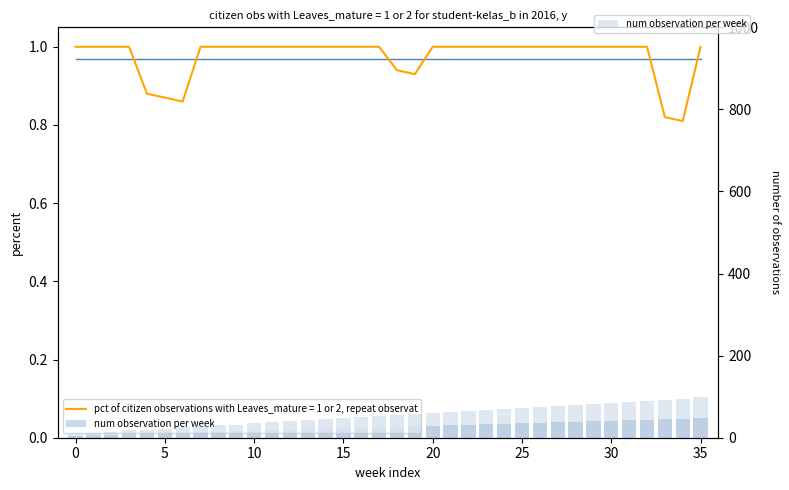

What is the difference between the second highest and minimum values?

85